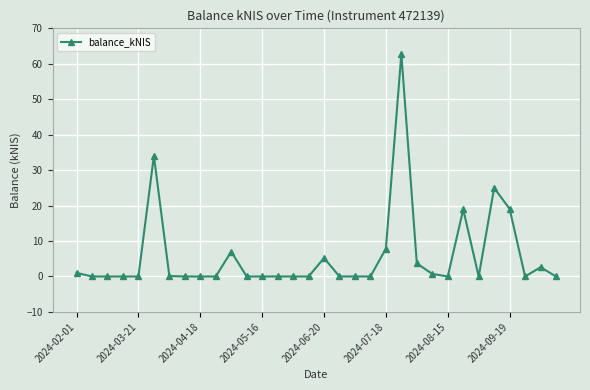

What is the difference between the maximum and minimum values?

62.8